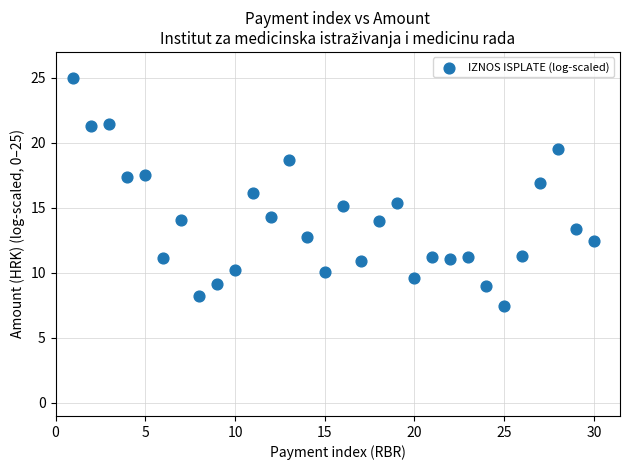

What is the range of Y values (max minus min)?

17.6